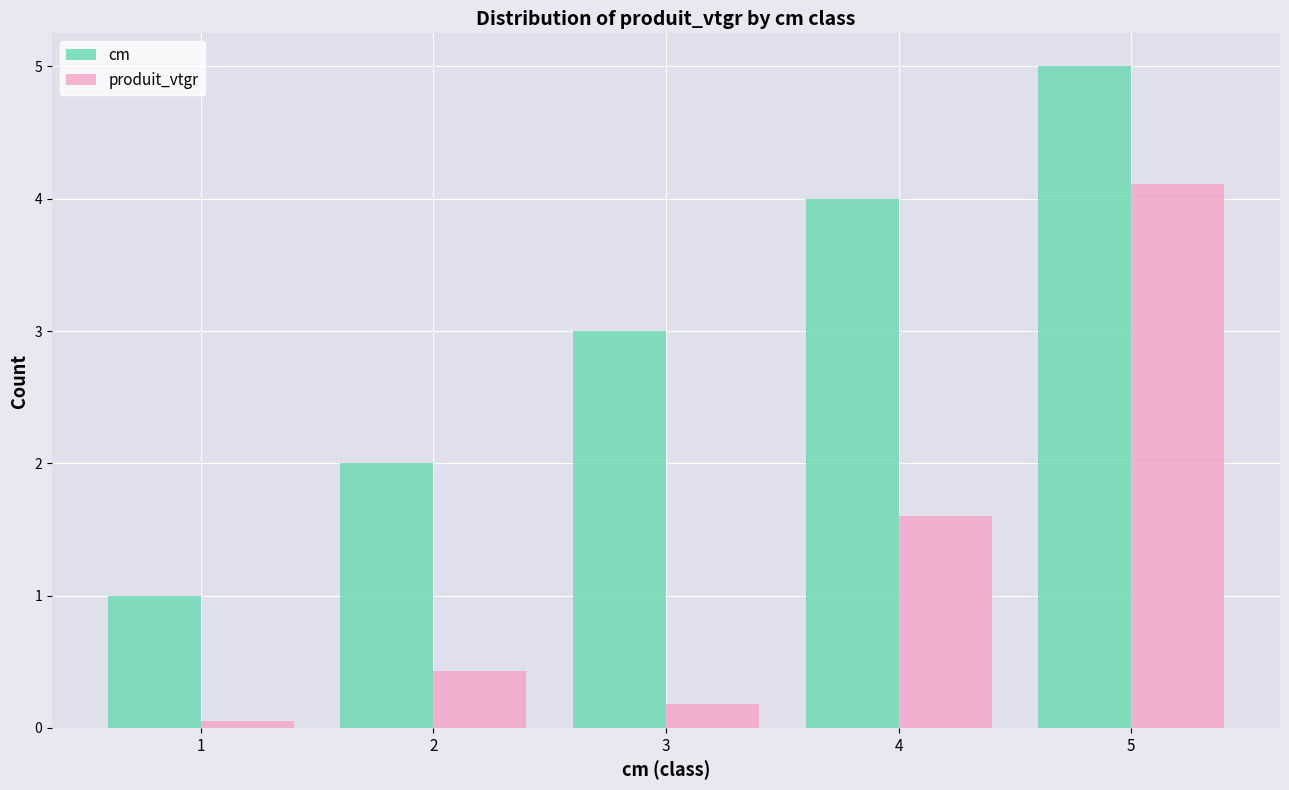

Rank the series at 1 from highest to lowest value.

cm, produit_vtgr